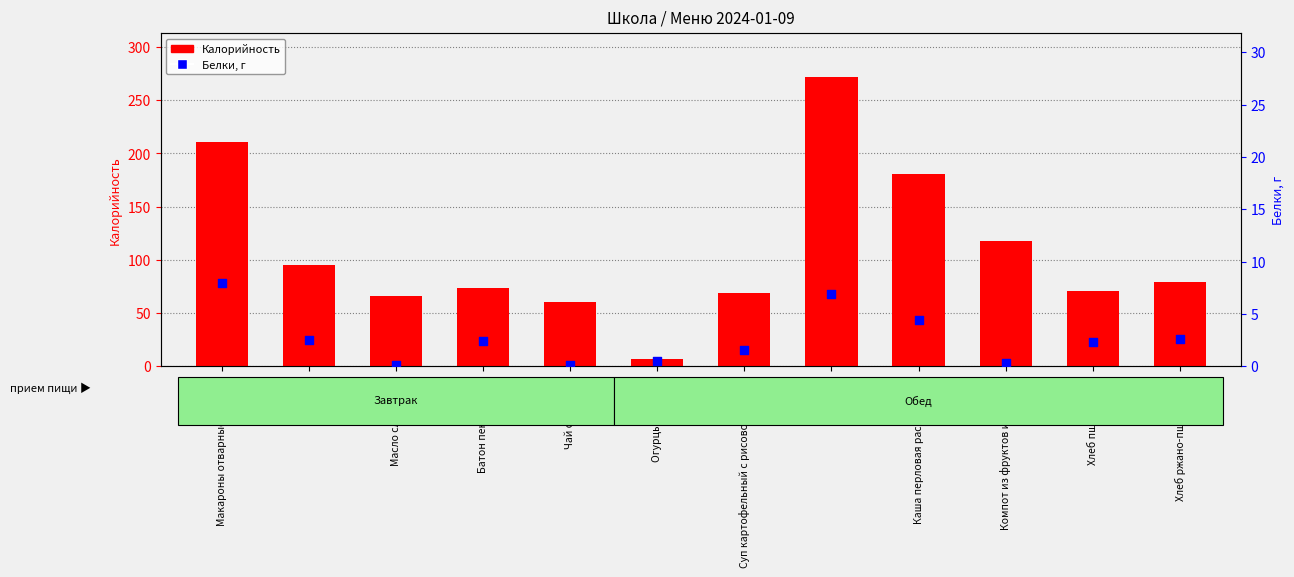

What is the total value across all series at Масло сливочное?

66.2